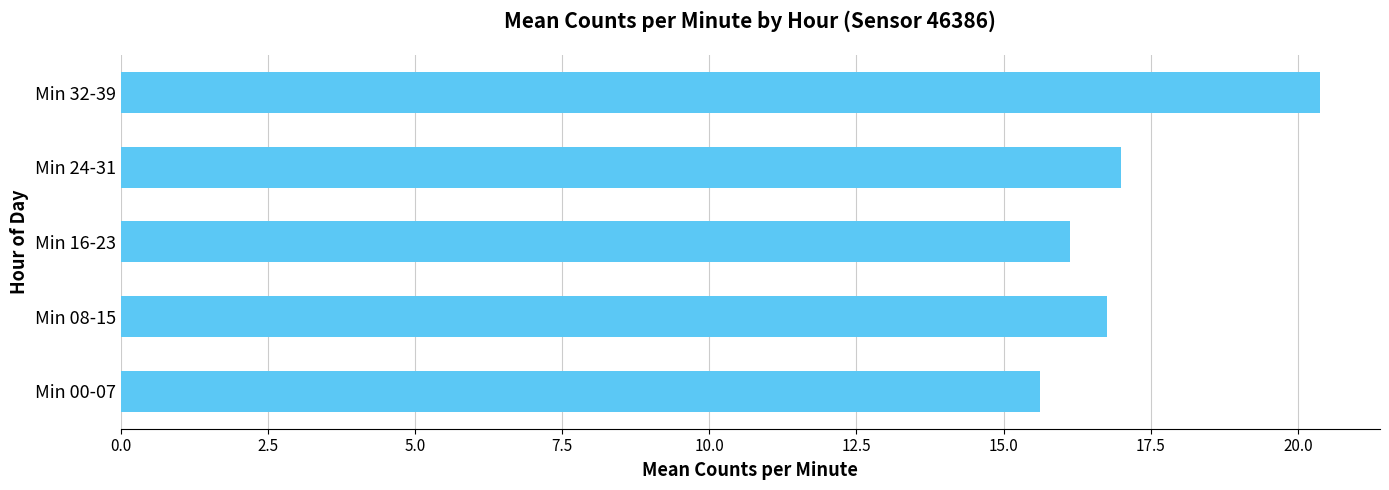

Reading bottom to top, what are all the values shown in this chart?

15.6	16.8	16.1	17.0	20.4